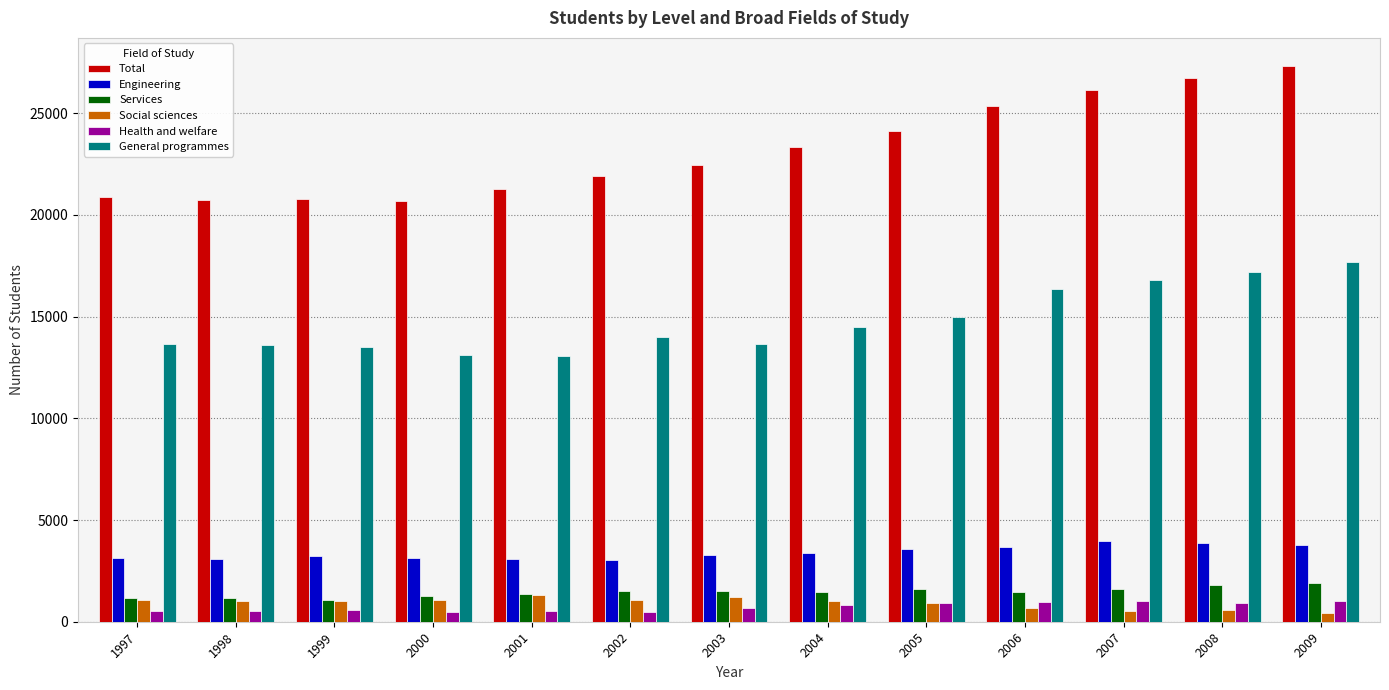

How many bars are there in each group?

6